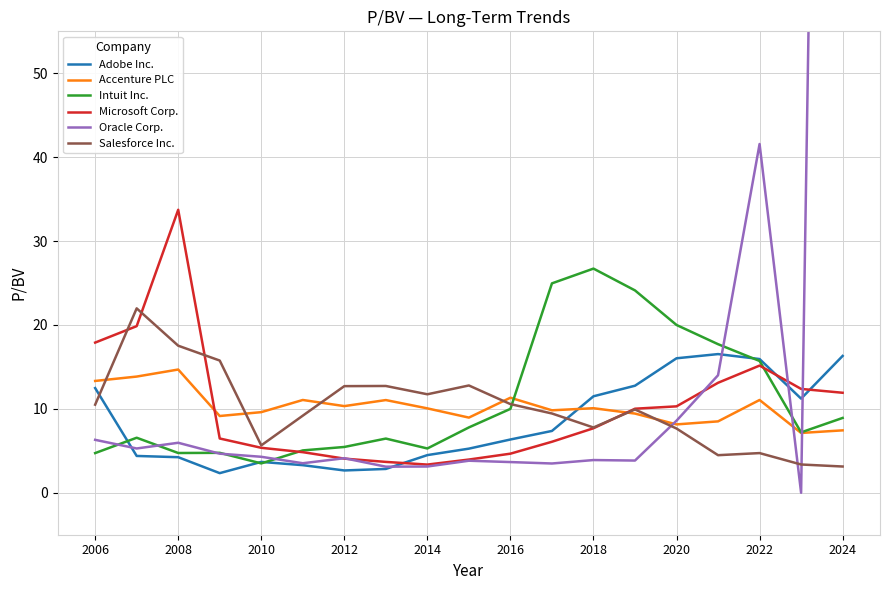

Reading left to right, transcribe all the data shown in this chart.

Adobe Inc.: 12.5	4.4	4.2	2.3	3.7	3.3	2.7	2.8	4.5	5.3	6.3	7.4	11.5	12.8	16.0	16.5	15.9	11.2	16.3
Accenture PLC: 13.3	13.8	14.7	9.2	9.6	11.1	10.3	11.1	10.1	9.0	11.3	9.8	10.1	9.4	8.2	8.5	11.1	7.1	7.4
Intuit Inc.: 4.7	6.6	4.7	4.8	3.5	5.0	5.5	6.5	5.3	7.8	10.0	25.0	26.7	24.1	20.0	17.7	15.7	7.2	8.9
Microsoft Corp.: 17.9	19.9	33.7	6.5	5.4	4.8	4.1	3.7	3.4	4.0	4.7	6.1	7.7	10.0	10.3	13.1	15.2	12.4	11.9
Oracle Corp.: 6.3	5.3	6.0	4.7	4.3	3.5	4.1	3.1	3.1	3.8	3.7	3.5	3.9	3.8	8.6	14.0	41.6	0.0	308.7
Salesforce Inc.: 10.5	22.0	17.5	15.8	5.7	9.2	12.7	12.7	11.7	12.8	10.6	9.4	7.8	9.9	7.7	4.5	4.7	3.4	3.1